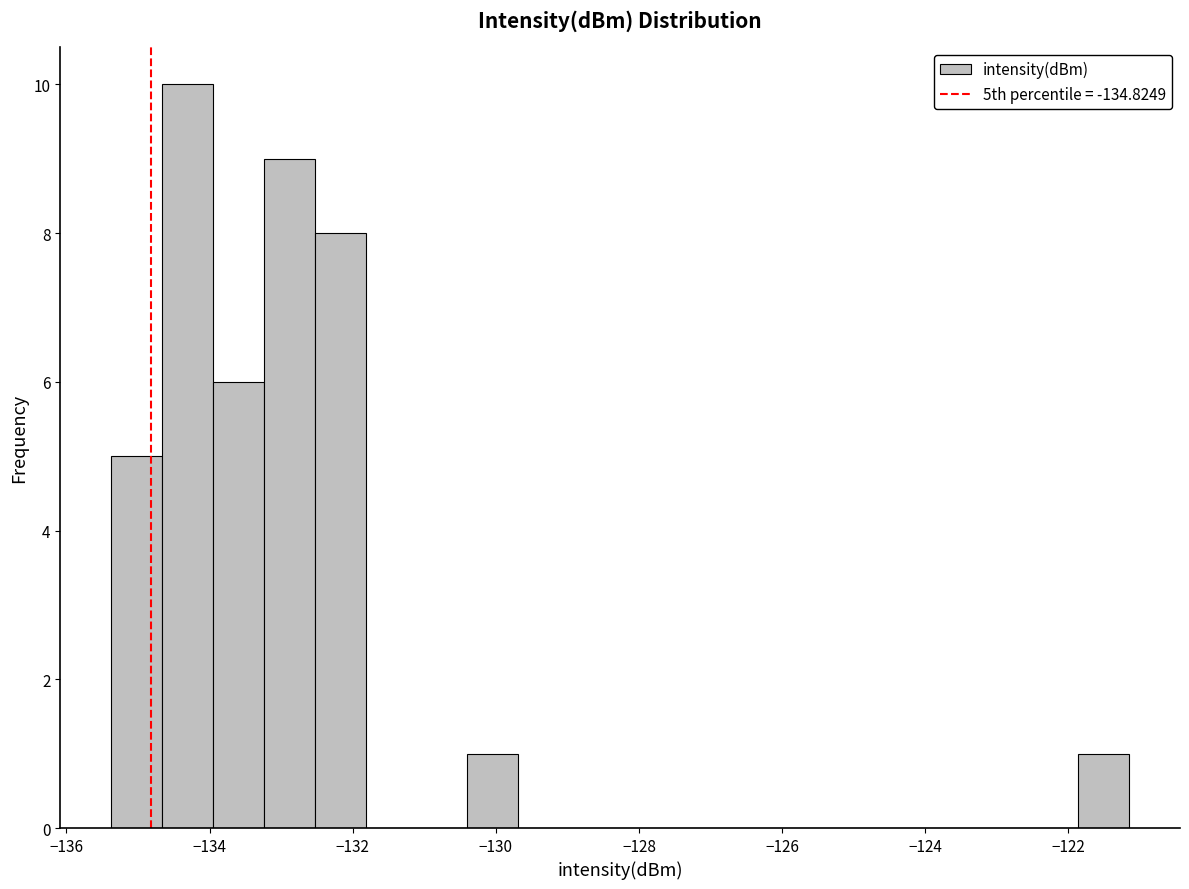

Read against the x-axis, roughly where is the centre of the tallest bar?

-134.4